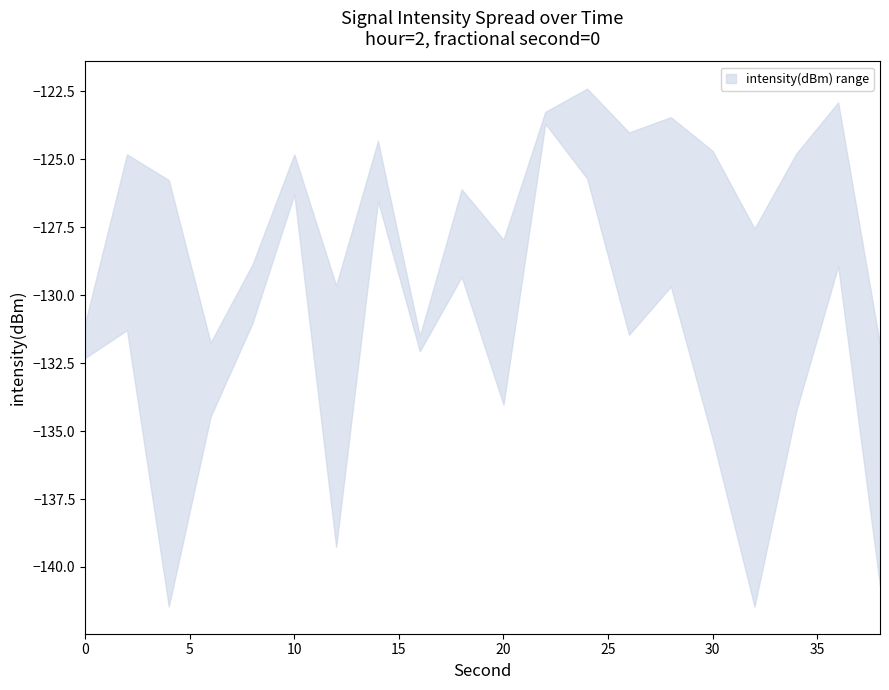

What is the value of the upper point at the 11th from the left?

-128.0